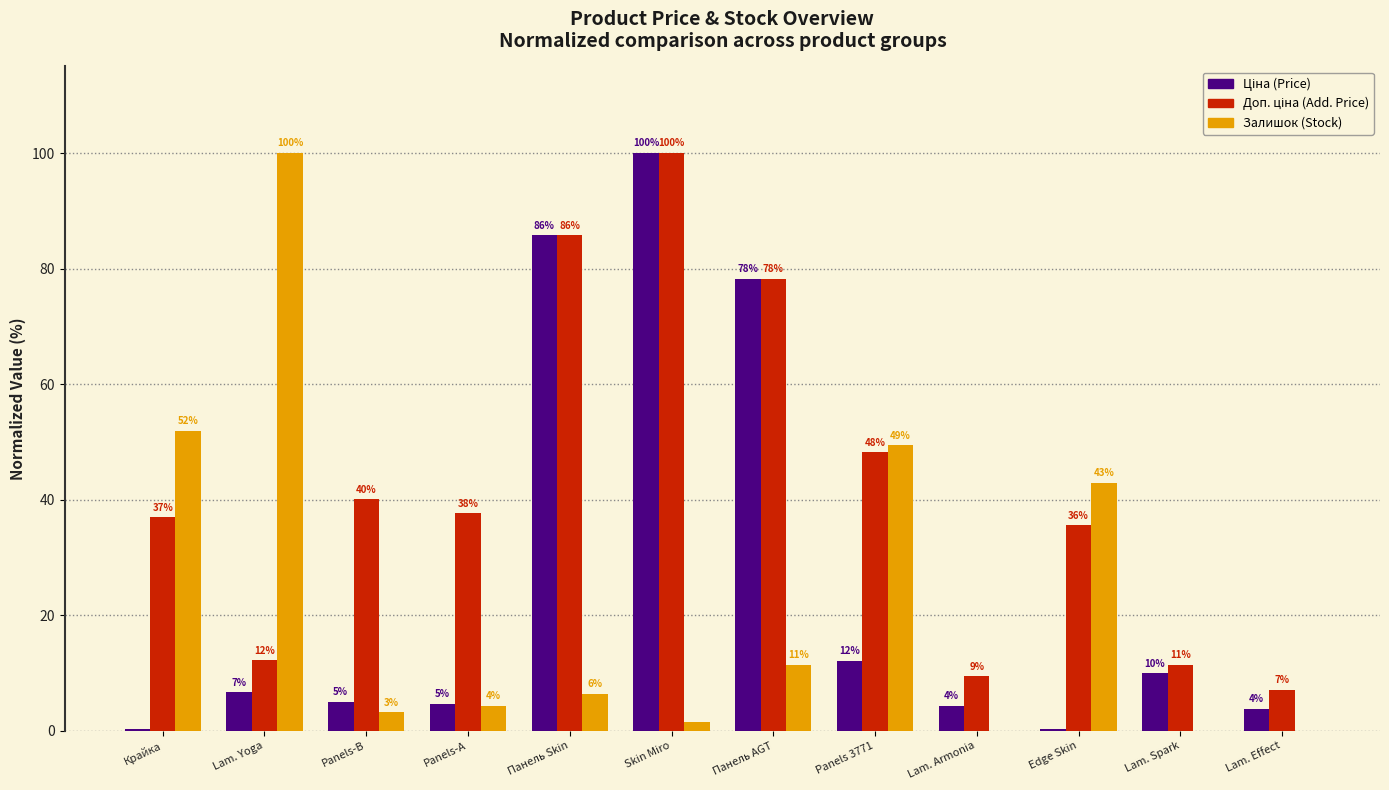

What is the greatest value displayed?

100.0